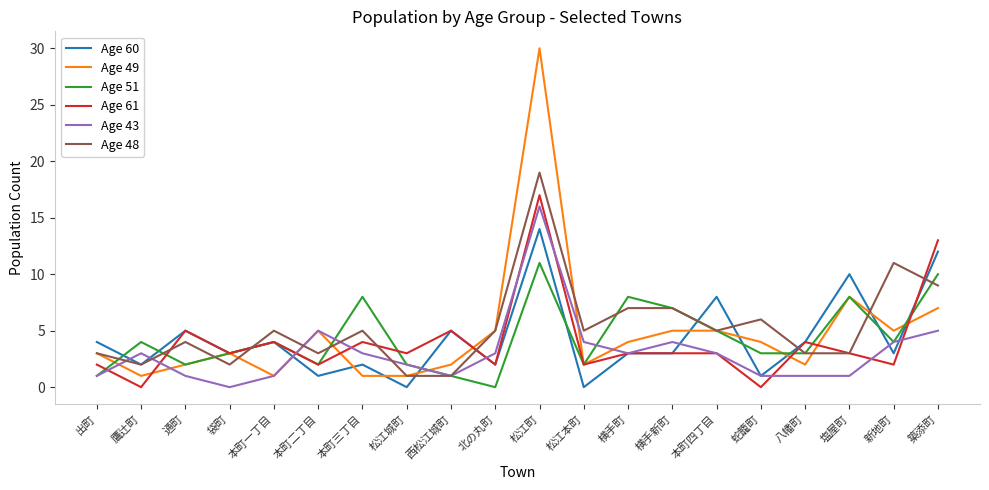

What is the total value across all series at 北の丸町?

17